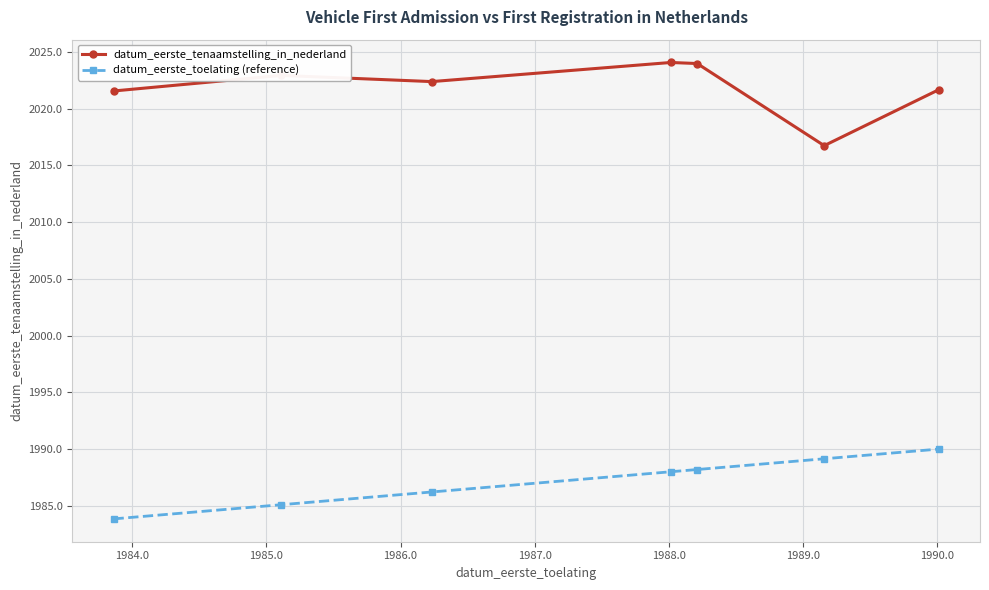

At how many categories does at least one series exceed 2016?

7